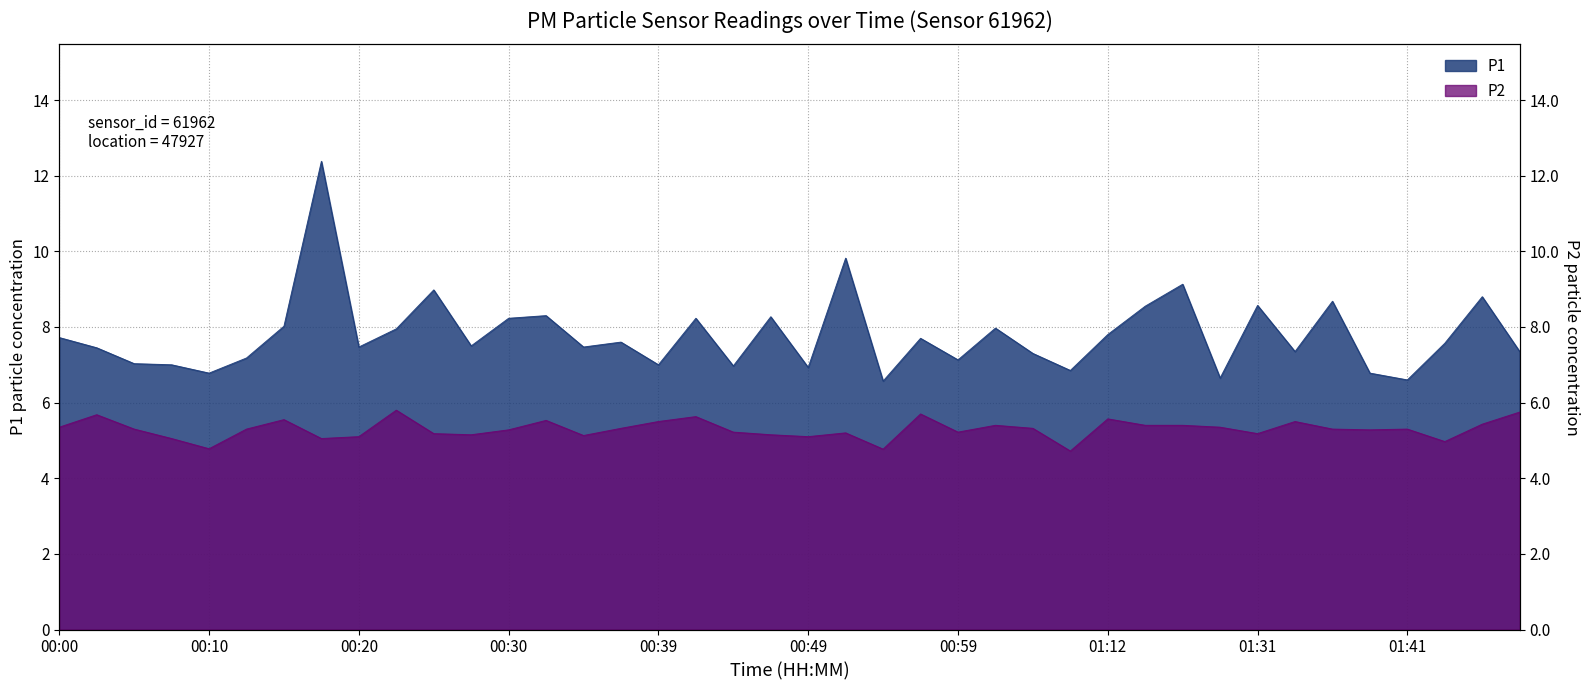

What is the spread (max minus min) of values at 00:08?

2.0